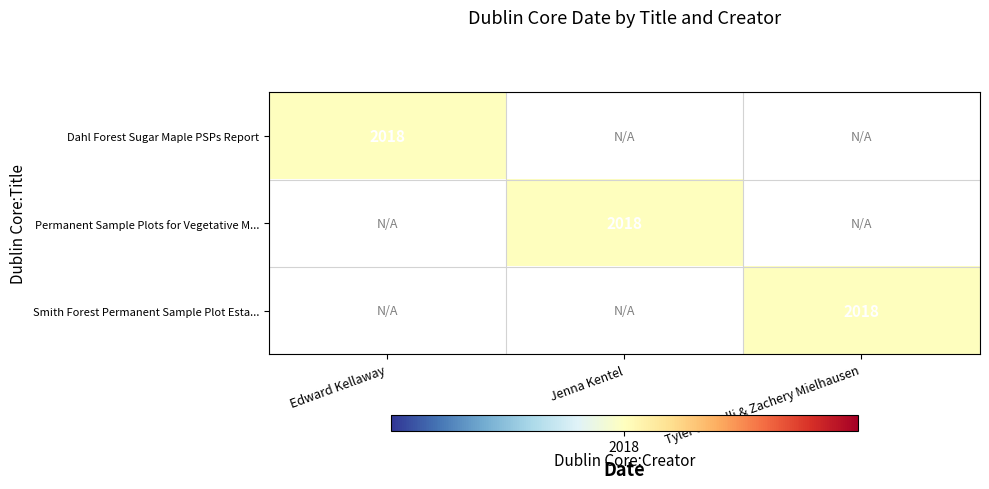

The value of Smith Forest Permanent Sample Plot Esta... at Edward Kellaway is -842. True or false?

False